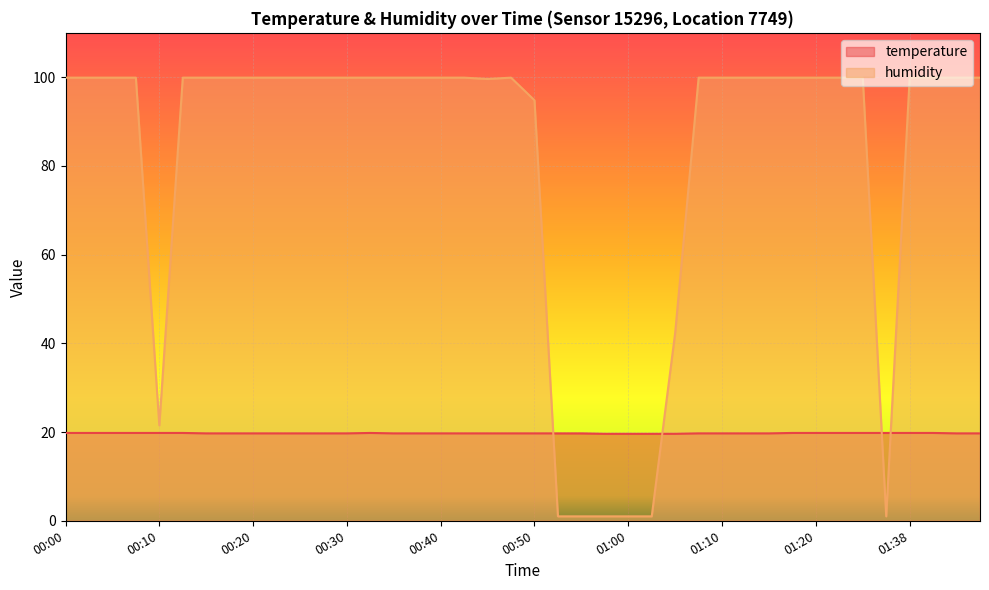

Reading left to right, extract all data points from this chart.

temperature: 00:00=19.8	00:03=19.8	00:05=19.8	00:08=19.8	00:10=19.8	00:13=19.8	00:15=19.7	00:18=19.7	00:20=19.7	00:23=19.7	00:25=19.7	00:27=19.7	00:30=19.7	00:32=19.8	00:35=19.7	00:37=19.7	00:40=19.7	00:42=19.7	00:45=19.7	00:47=19.7	00:50=19.7	00:52=19.7	00:55=19.7	00:57=19.6	01:00=19.6	01:02=19.6	01:04=19.6	01:07=19.7	01:10=19.7	01:12=19.7	01:15=19.7	01:17=19.8	01:20=19.8	01:31=19.8	01:33=19.8	01:35=19.8	01:38=19.8	01:40=19.8	01:43=19.7	01:45=19.7
humidity: 00:00=99.9	00:03=99.9	00:05=99.9	00:08=99.9	00:10=21.5	00:13=99.9	00:15=99.9	00:18=99.9	00:20=99.9	00:23=99.9	00:25=99.9	00:27=99.9	00:30=99.9	00:32=99.9	00:35=99.9	00:37=99.9	00:40=99.9	00:42=99.9	00:45=99.6	00:47=99.9	00:50=94.8	00:52=1.0	00:55=1.0	00:57=1.0	01:00=1.0	01:02=1.0	01:04=42.4	01:07=99.9	01:10=99.9	01:12=99.9	01:15=99.9	01:17=99.9	01:20=99.9	01:31=99.9	01:33=99.9	01:35=1.0	01:38=99.9	01:40=99.9	01:43=99.9	01:45=99.9